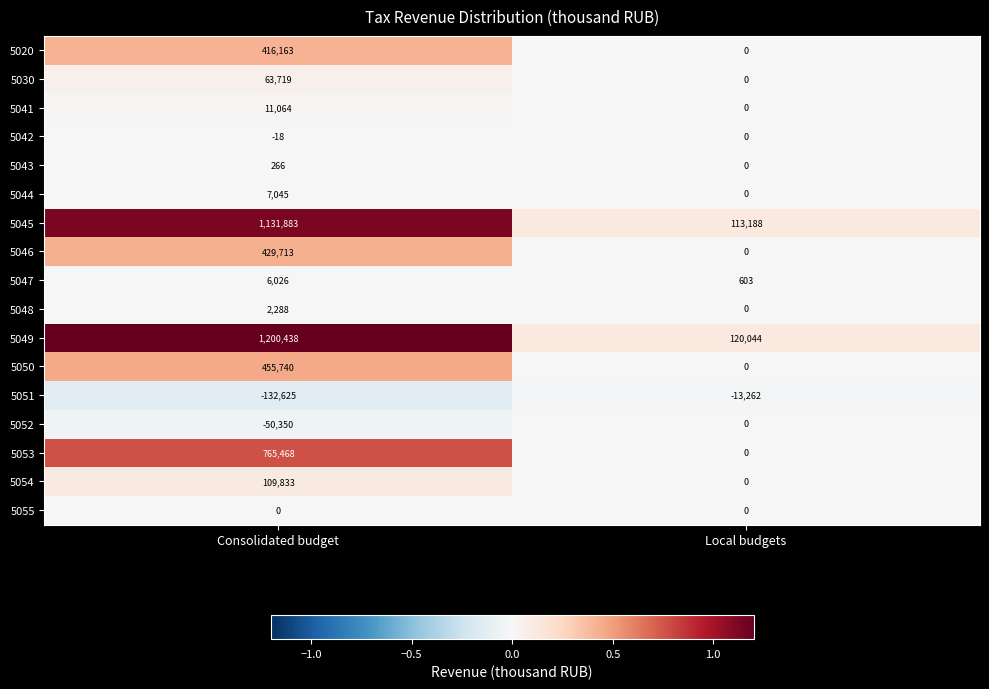

What is the difference between the highest and lowest values at Local budgets?

133306